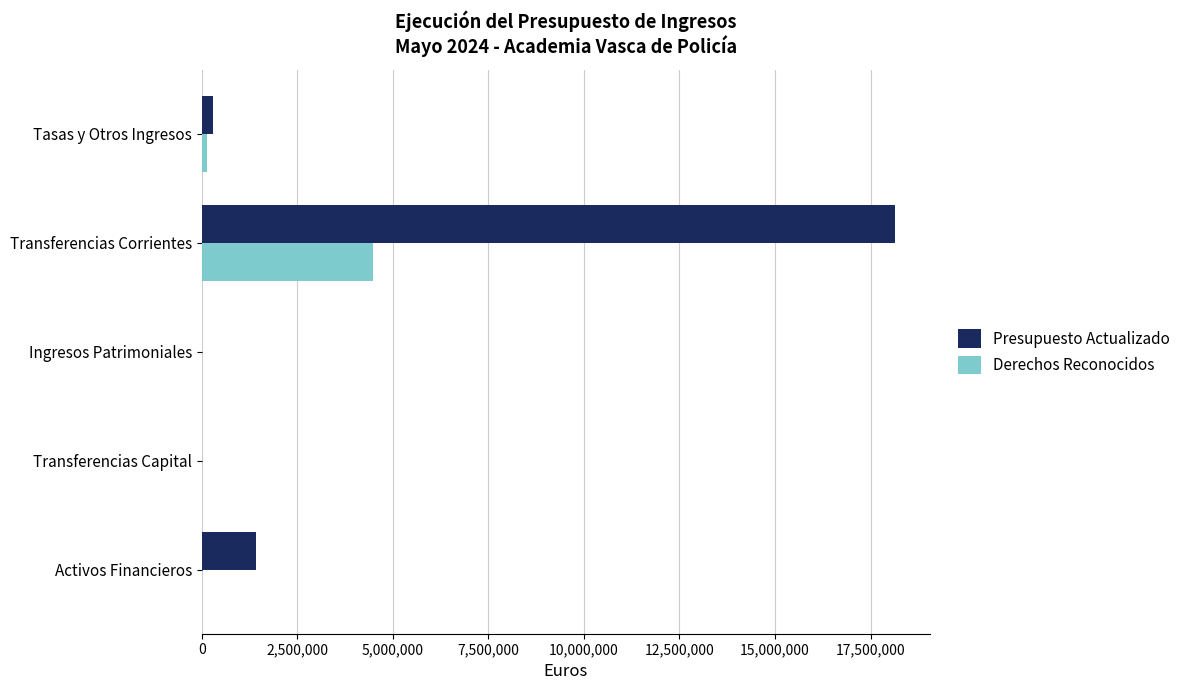

What is the total value across all series at Transferencias Corrientes?

22623610.0